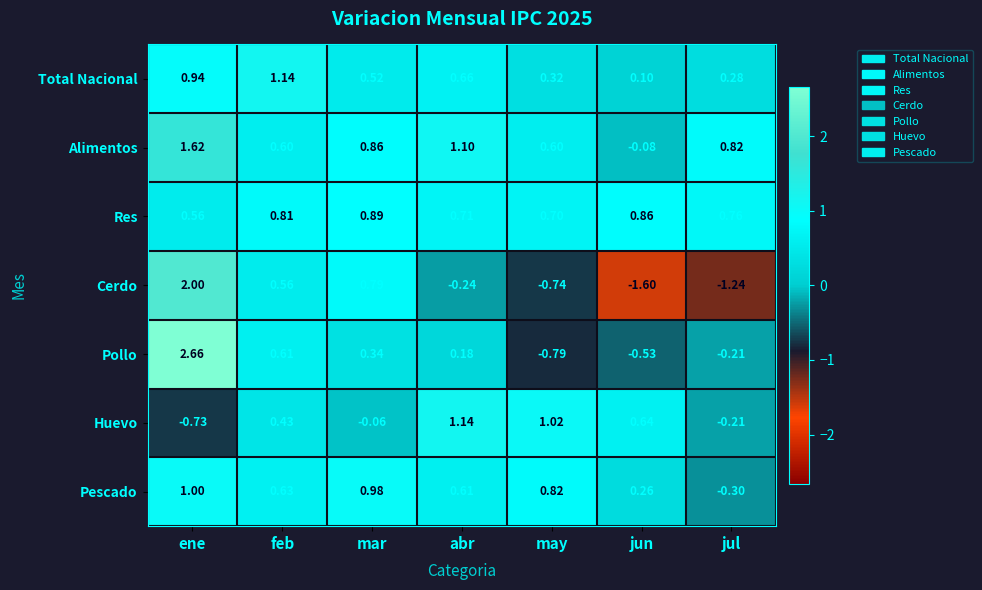

Count the number of categories in the chart.

7